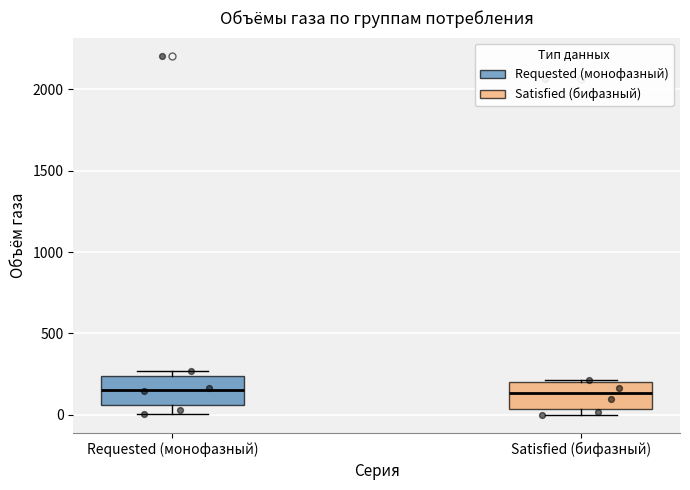

Where is the upper edge of the box for Requested (монофазный) on the y-axis? The values are not printed on the chart, so give them approximately, as read against the axis.

250